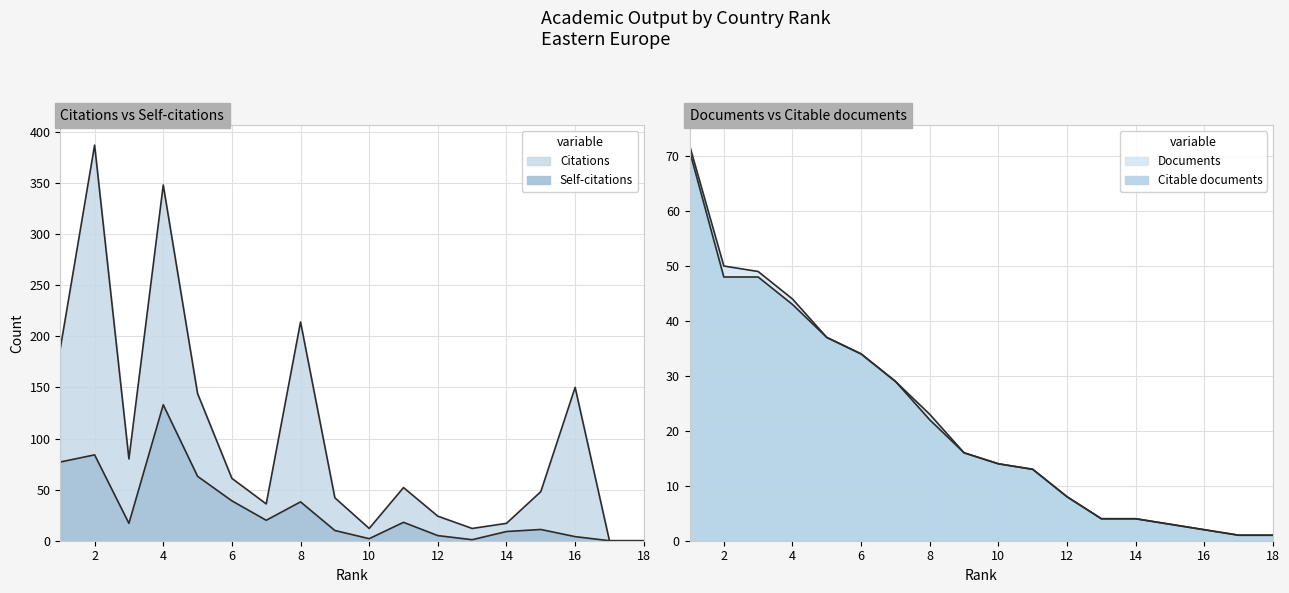

The Self-citations series shows 133 at 4. True or false?

True